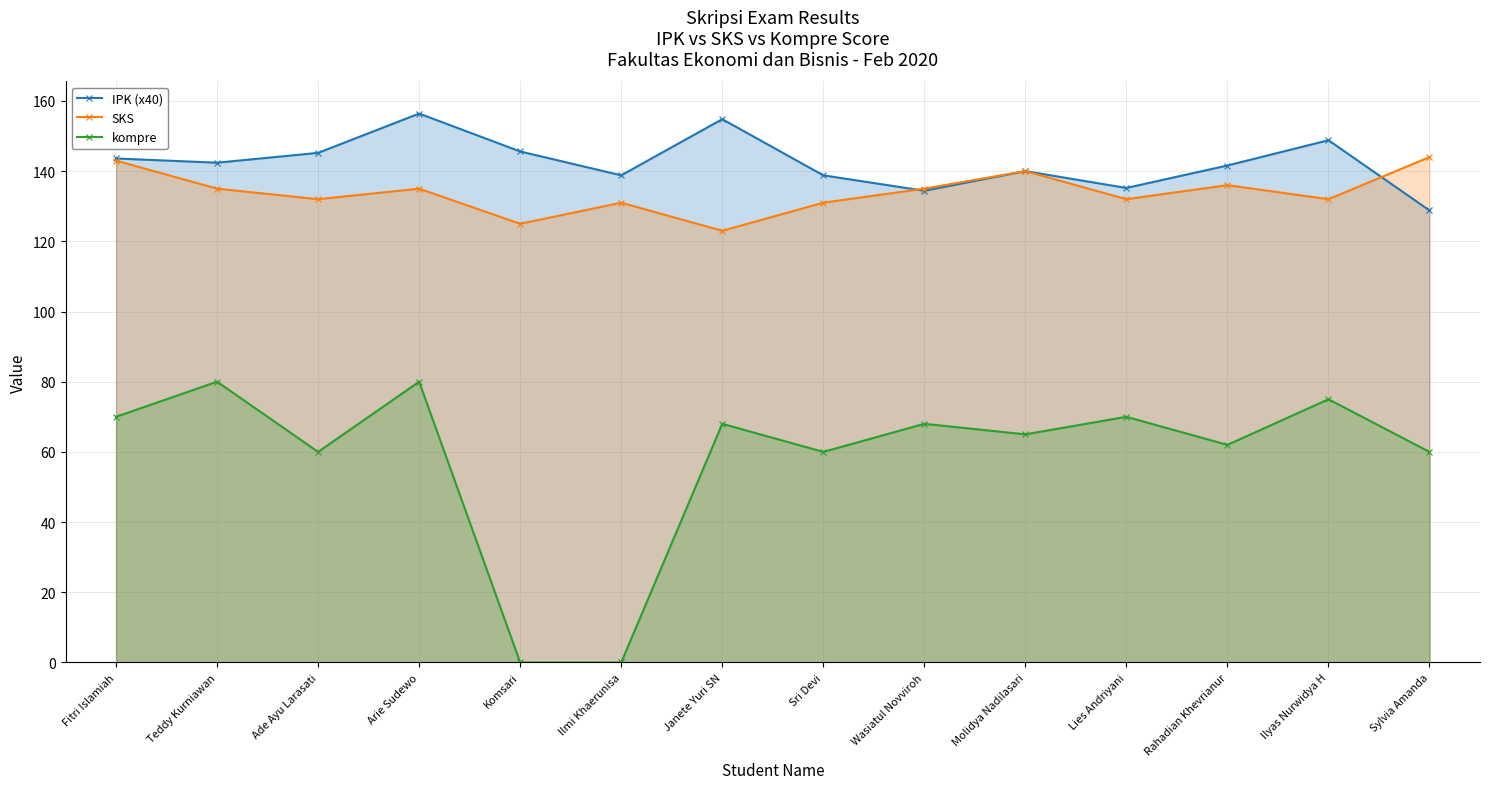

List the series in order of their peak value, highest first.

IPK (x40), SKS, kompre